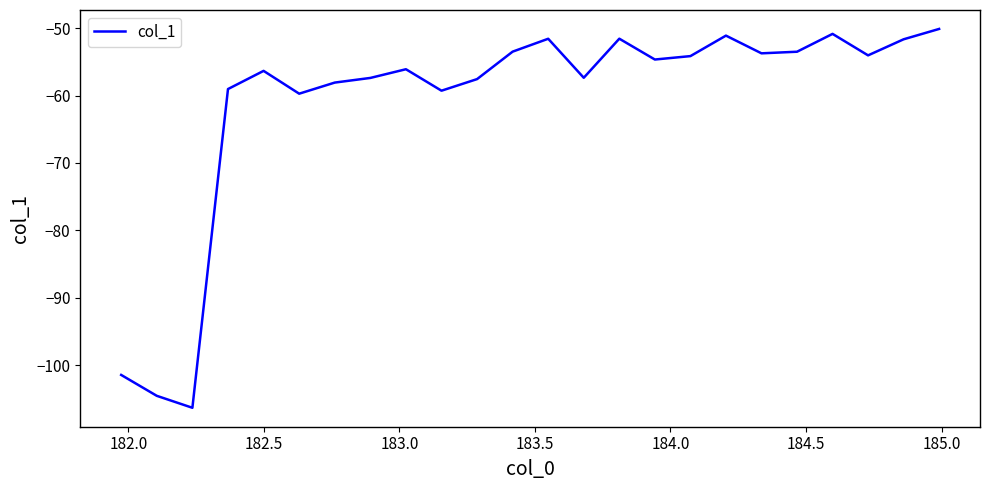

True or false: the data has more than 2 interior local peaks.

True